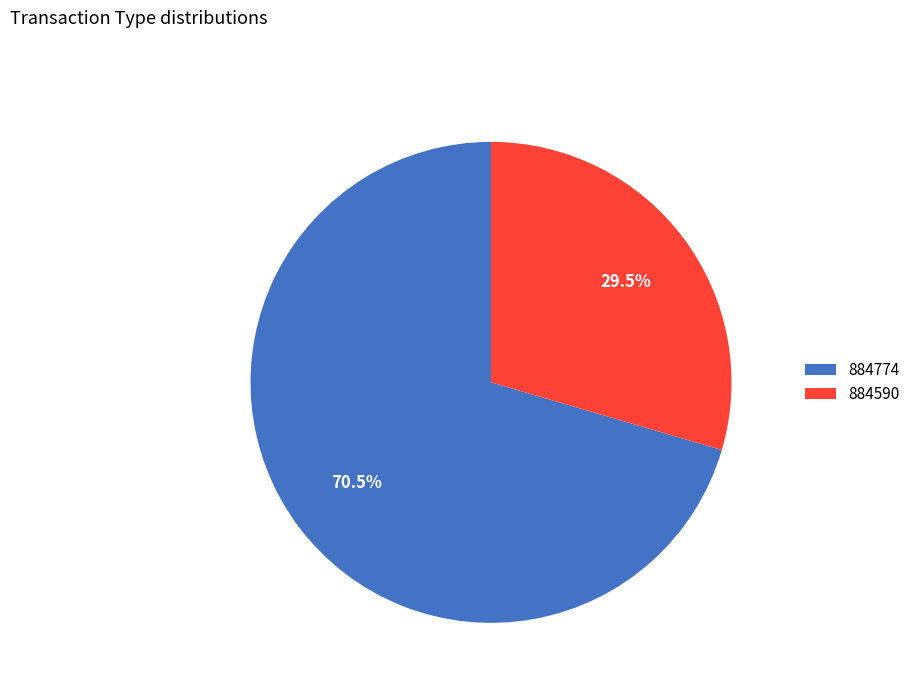

Which has a higher value, 884774 or 884590?

884774